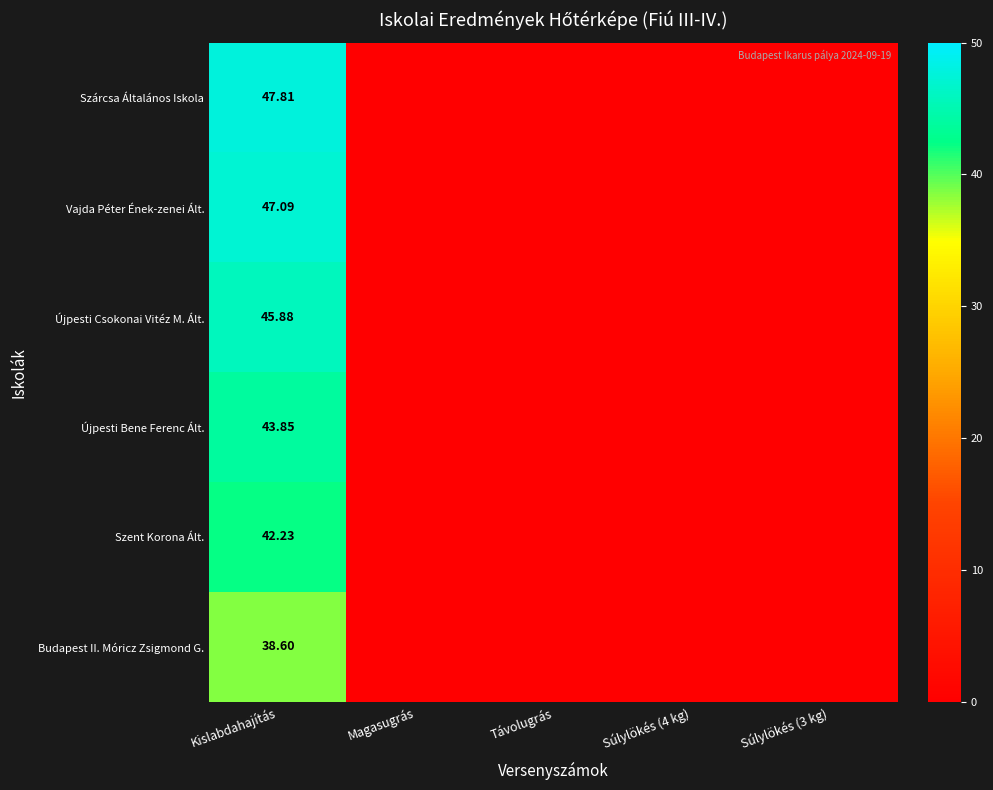

Which has a higher value, Távolugrás or Súlylökés (4 kg)?

Távolugrás